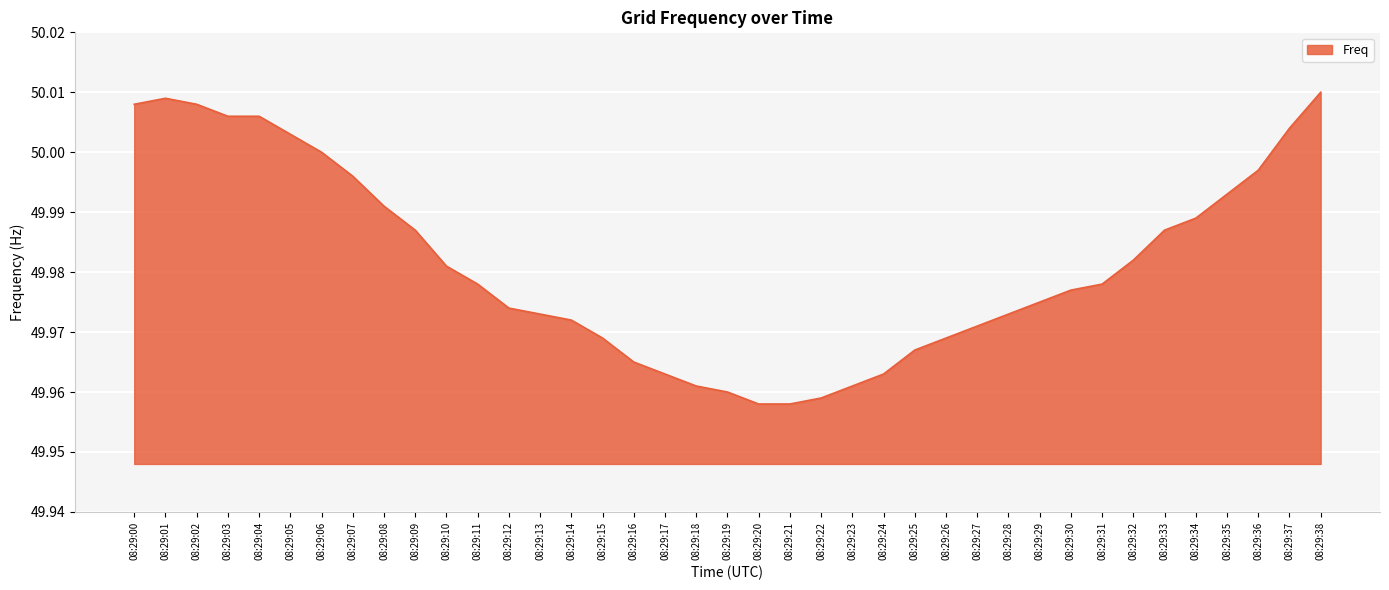

At which category does the chart reach its peak across all series?

08:29:38